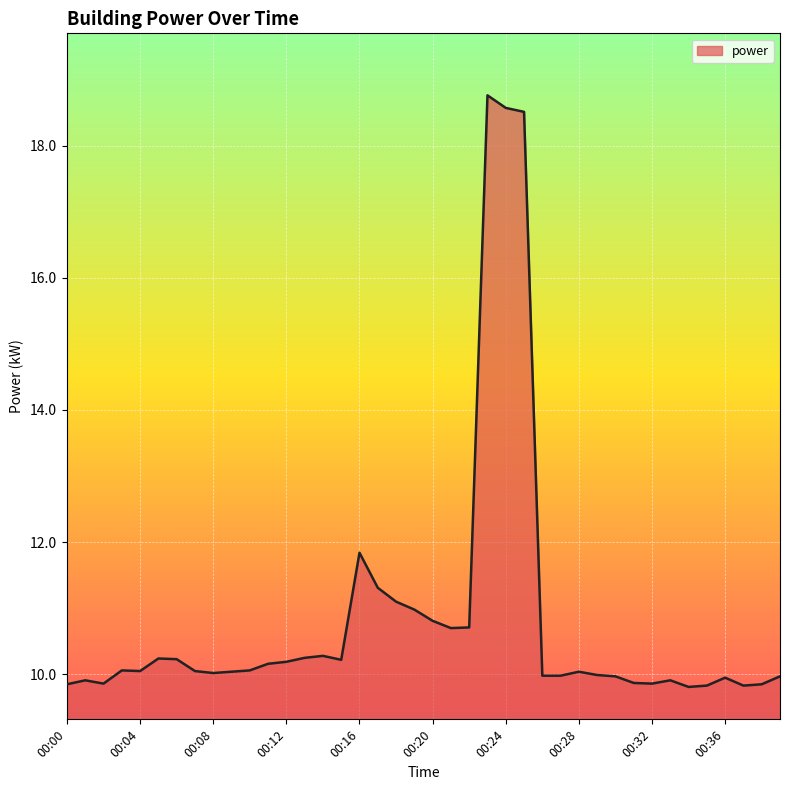

What is the smallest value displayed?

9.8